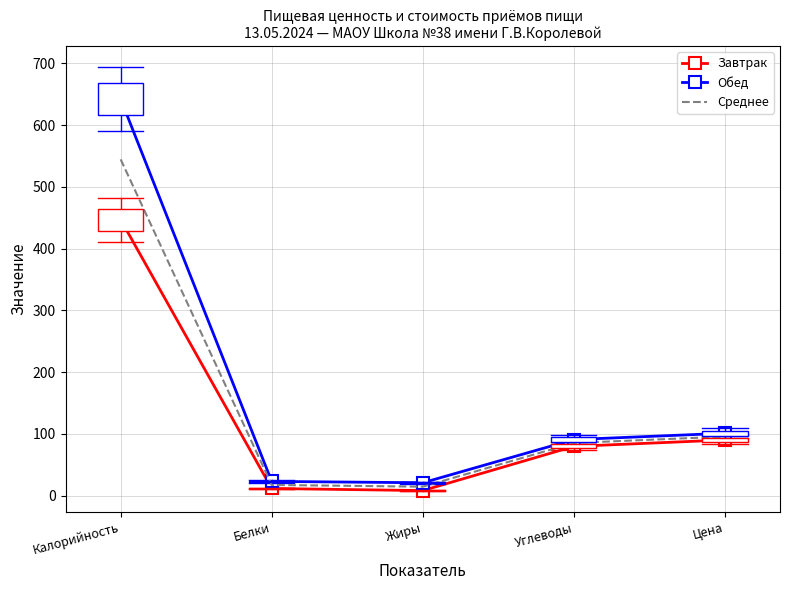

What is the minimum value for Обед?

21.0